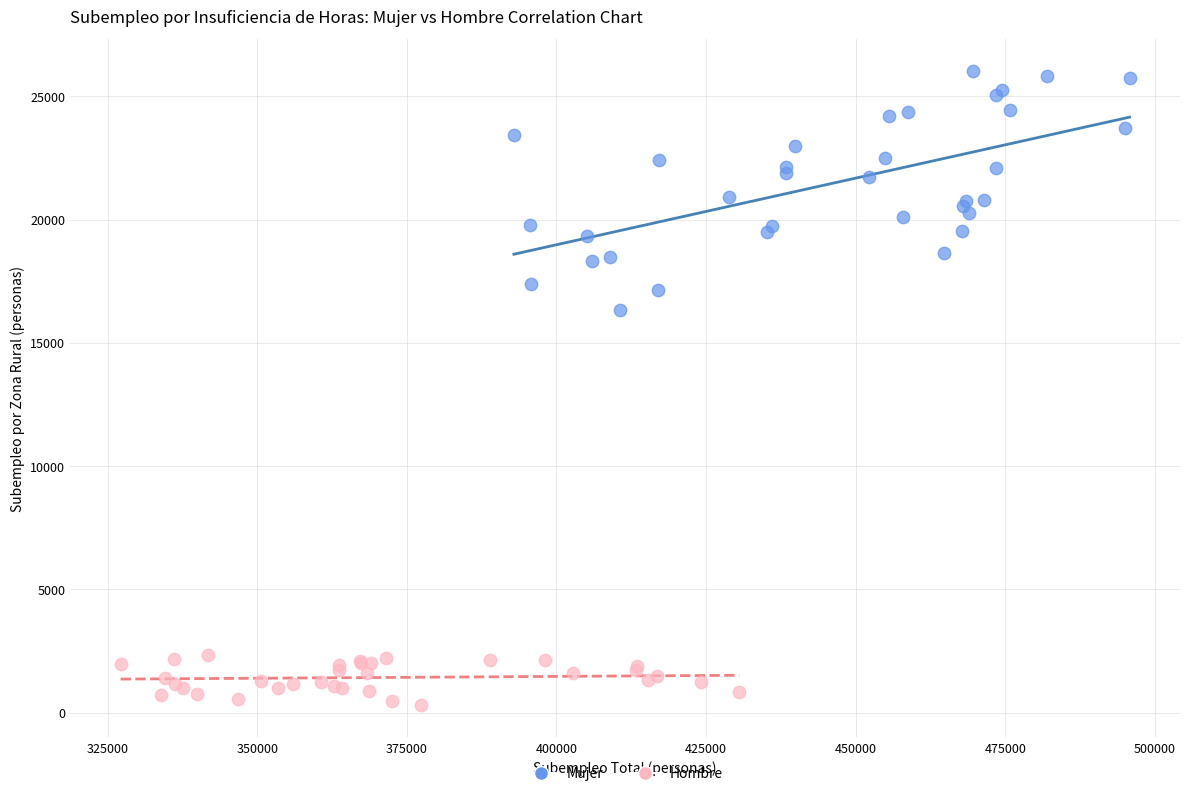

Which series contains the lowest Y value?

Hombre